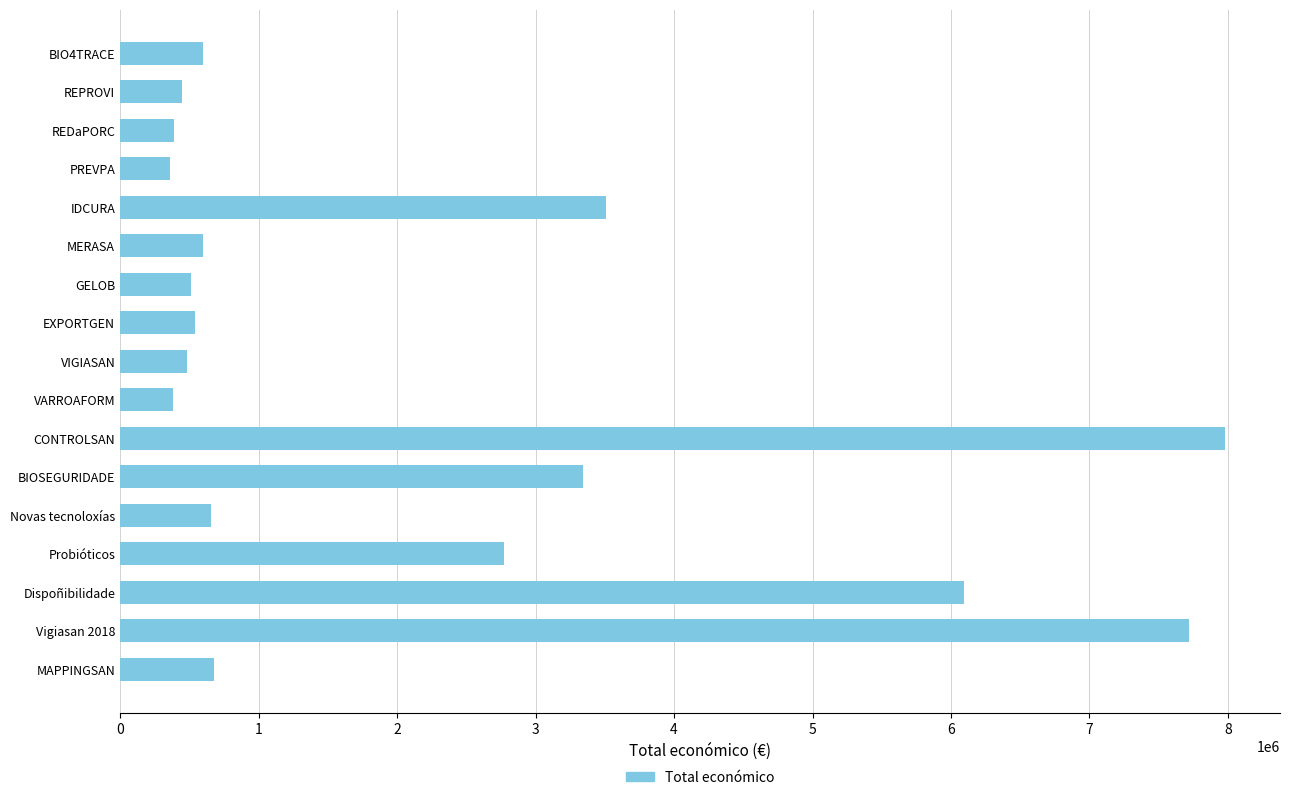

What is the ratio of the value at Vigiasan 2018 to the value at REPROVI?

17.2